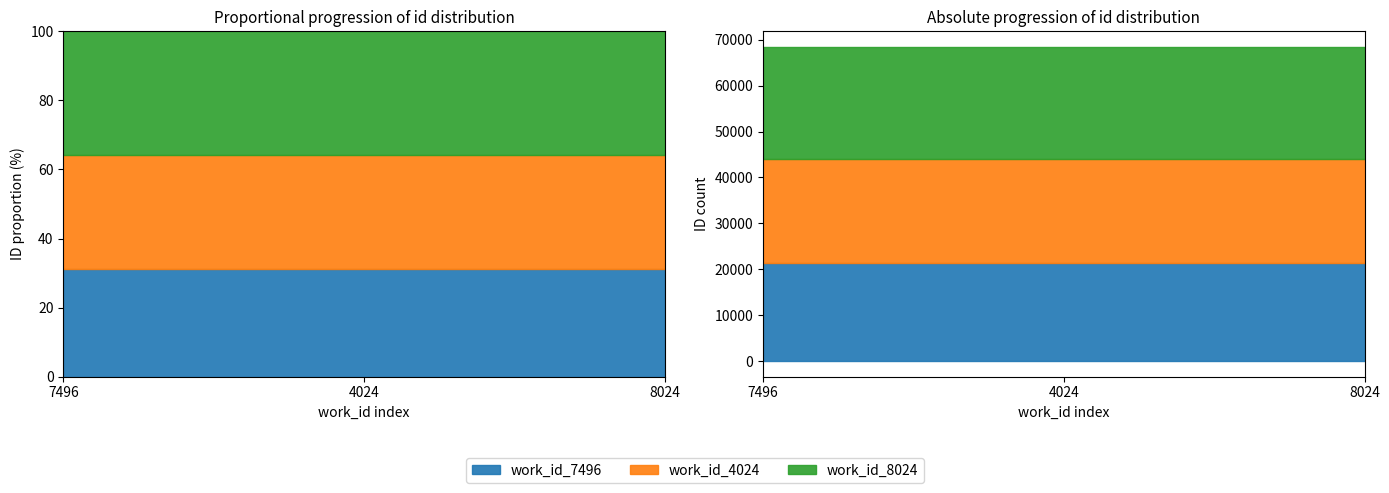

What is the highest value of the work_id_4024 series?

22708